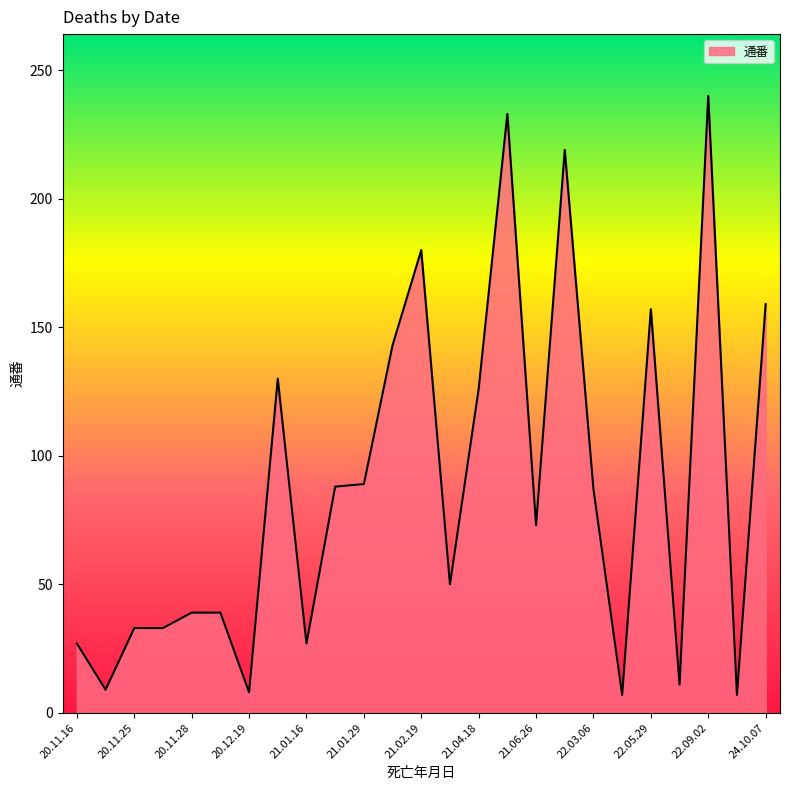

What is the greatest value displayed?

240